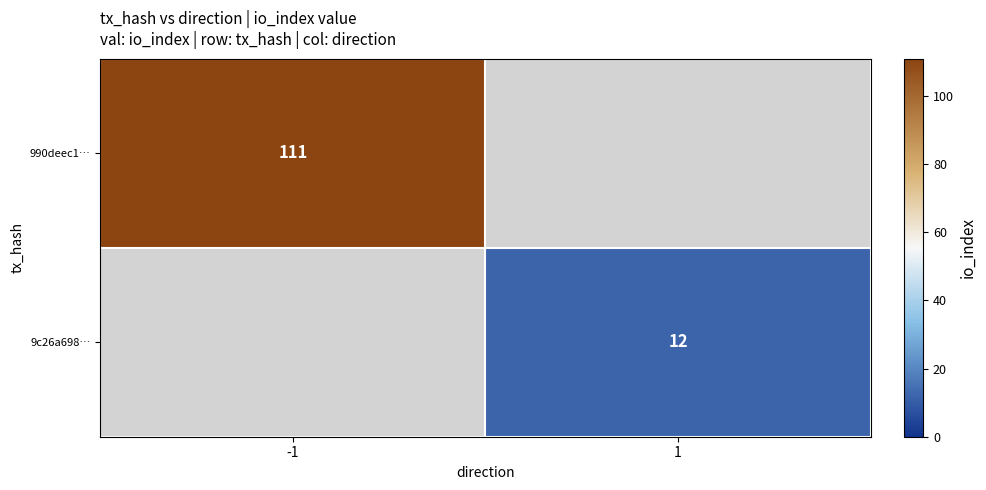

The 9c26a698… series shows 18 at 1. True or false?

False